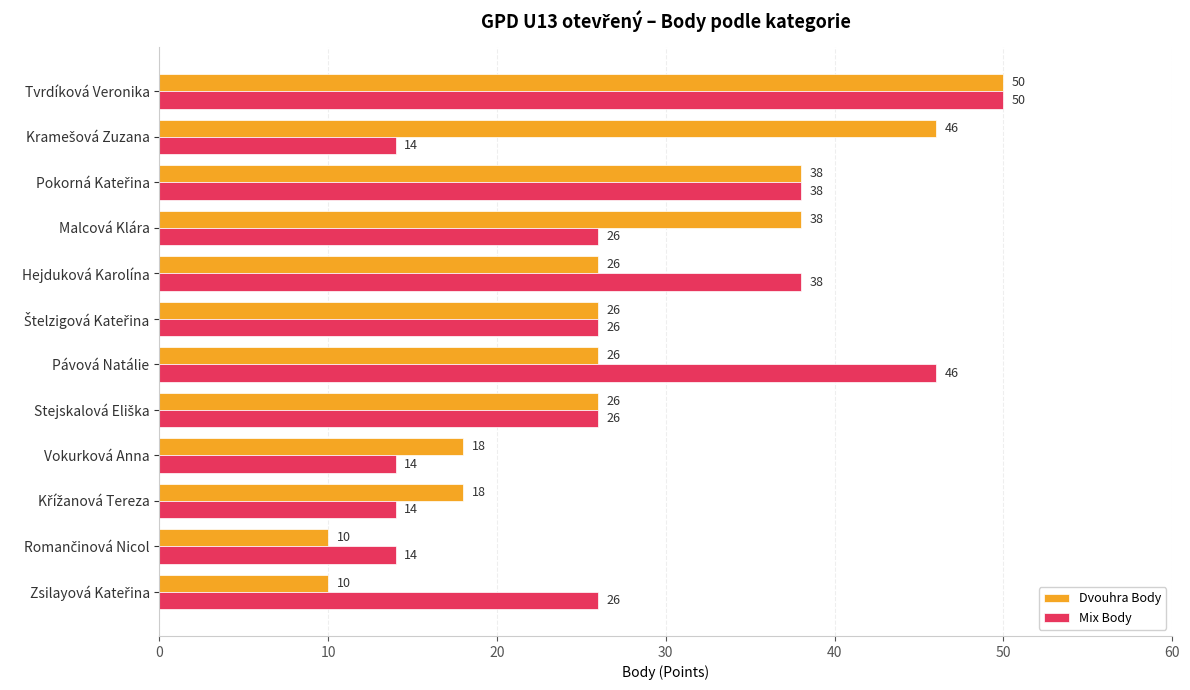

What is the average value of the Dvouhra Body series?

28